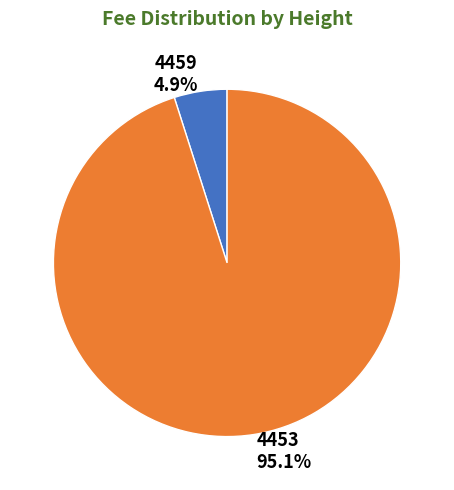

To the nearest percent, what percentage of the pie is 4453?

95%